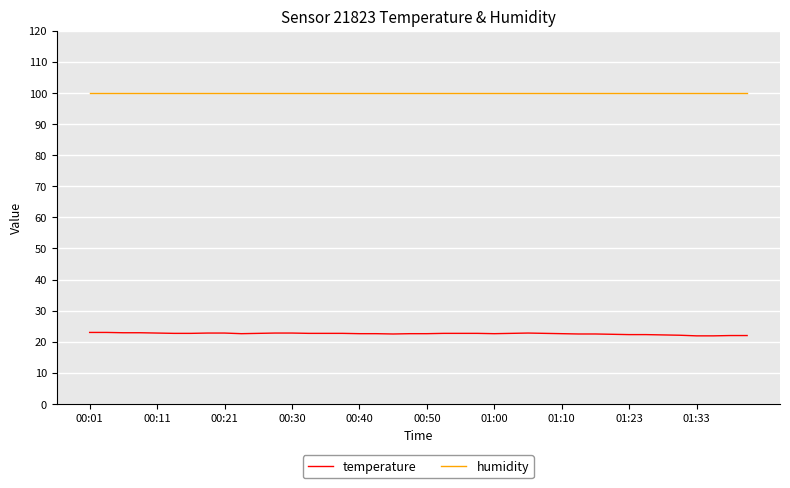

What is the lowest value of the temperature series?

21.9